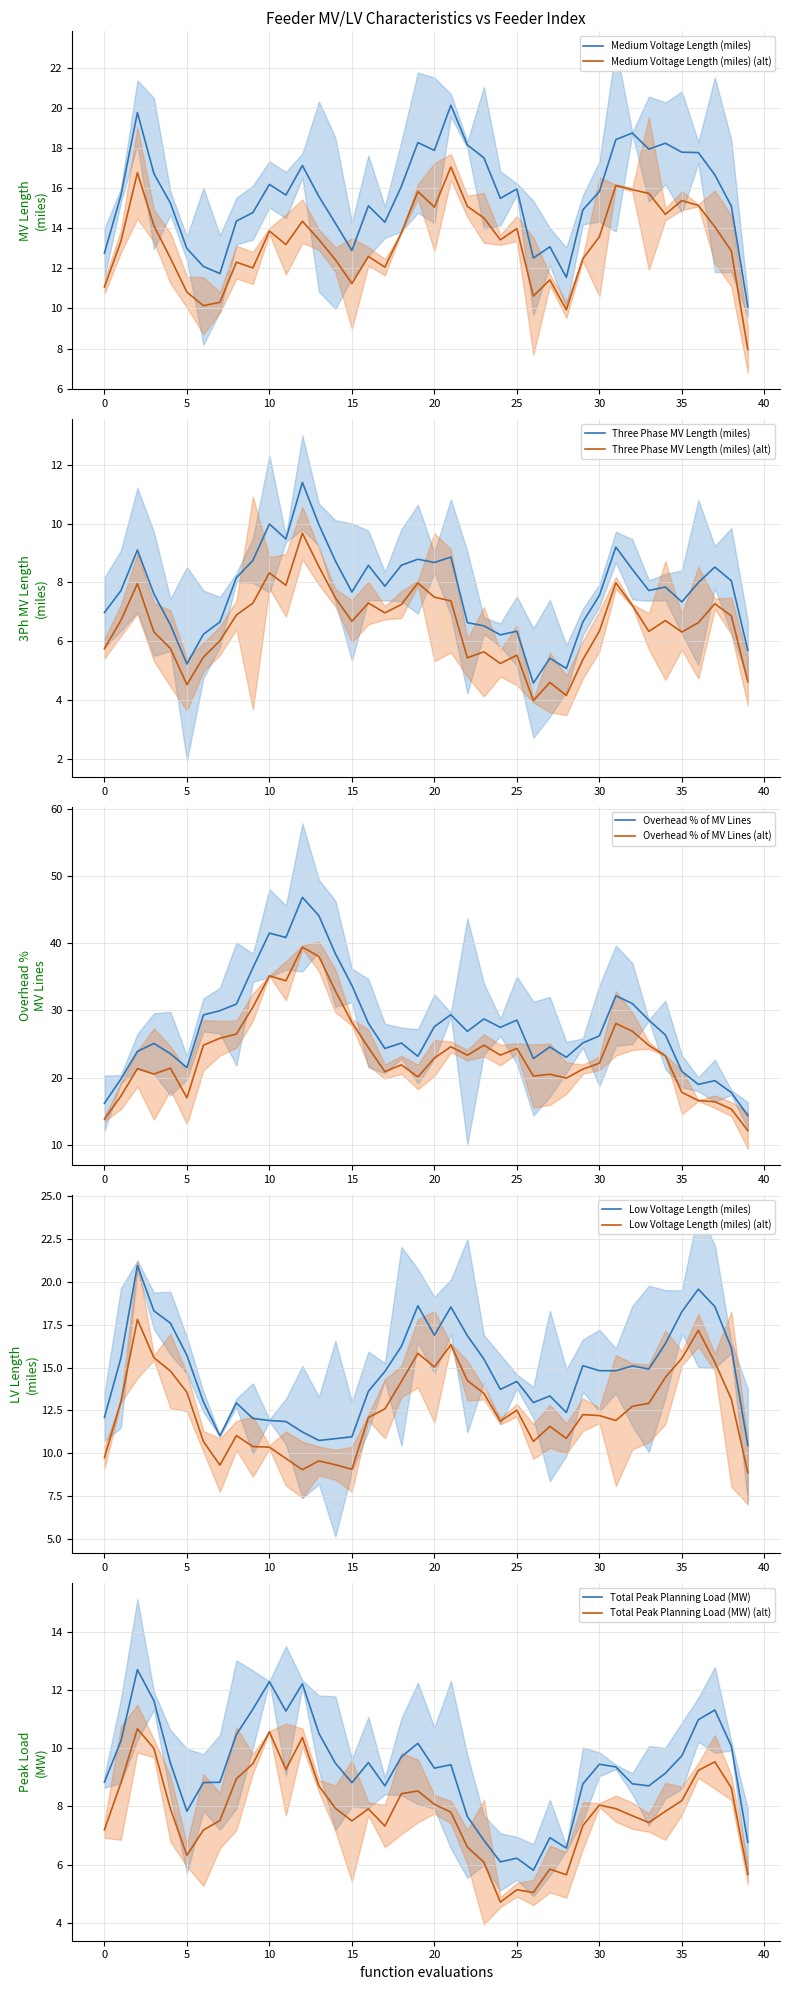

True or false: Medium Voltage Length (miles) and Medium Voltage Length (miles) (alt) cross at least once.

False